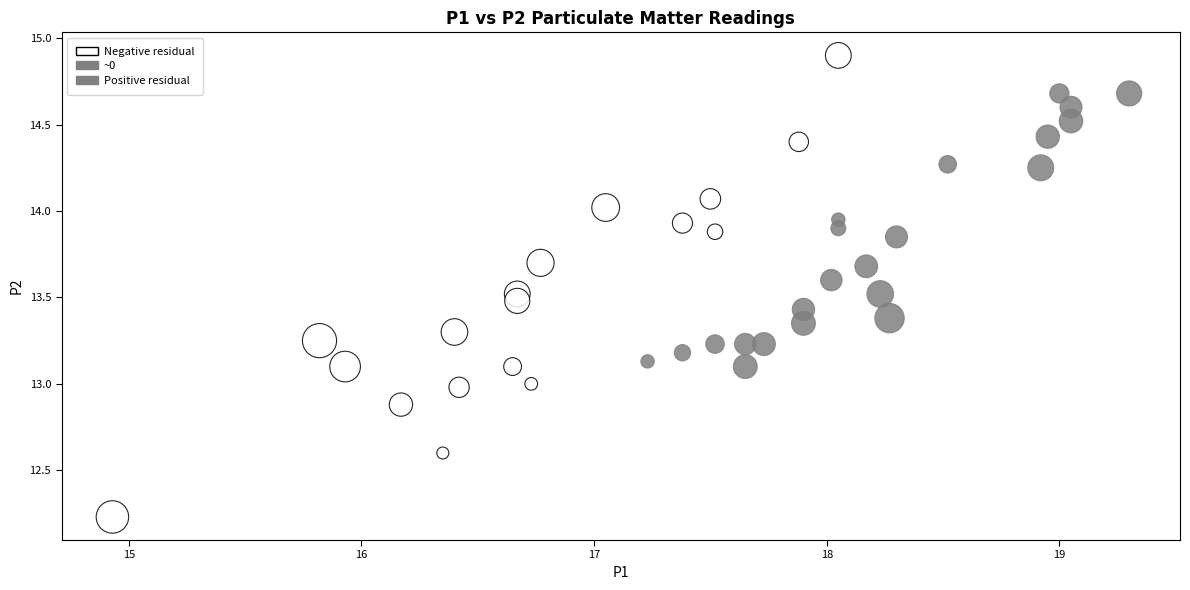

What is the range of Y values (max minus min)?

2.7